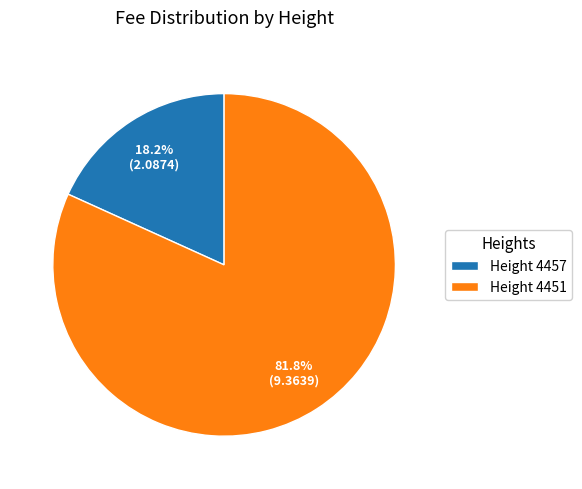

Which slice is the smallest?

Height 4457